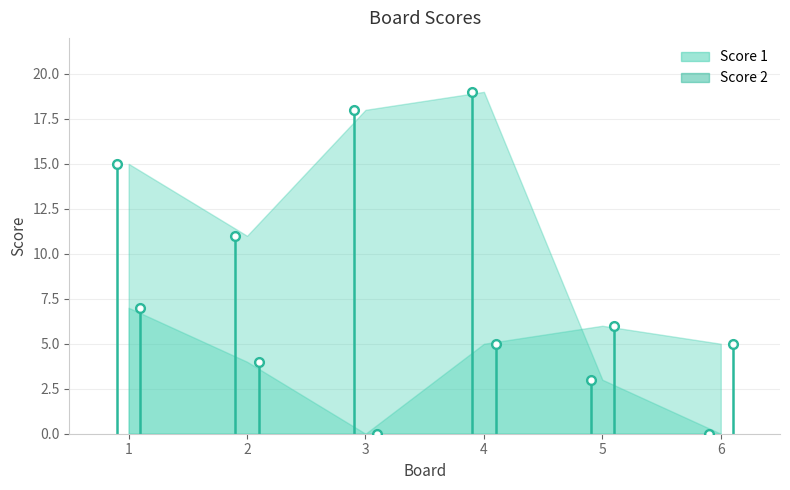

How many lines are shown in the chart?

2